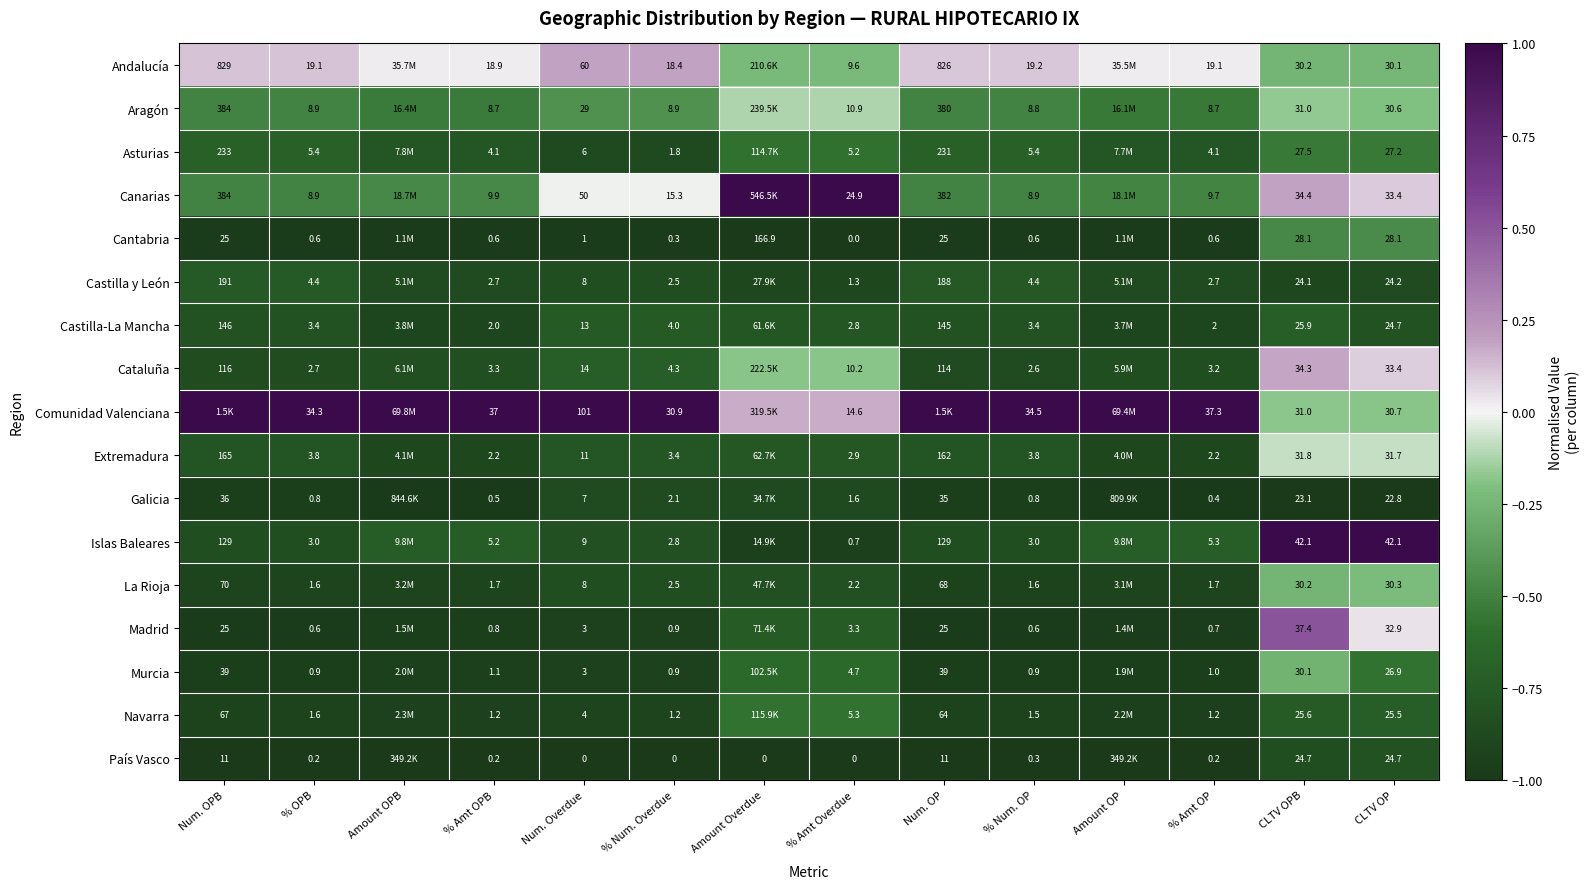

At % Amt OP, list the series in order from largest to smallest.

Comunidad Valenciana, Andalucía, Canarias, Aragón, Islas Baleares, Asturias, Cataluña, Castilla y León, Extremadura, Castilla-La Mancha, La Rioja, Navarra, Murcia, Madrid, Cantabria, Galicia, País Vasco